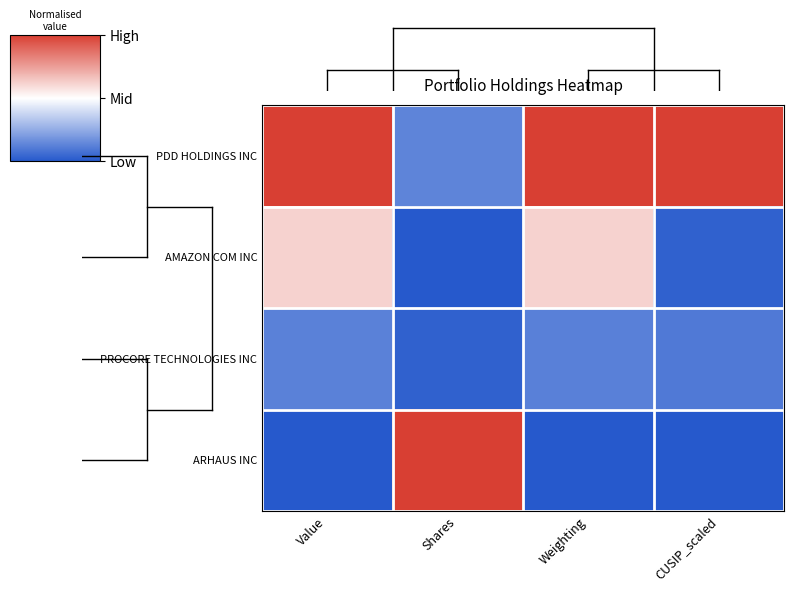

Reading left to right, what are all the values shown in this chart?

PDD HOLDINGS INC: Value=1.0	Shares=0.1	Weighting=1.0	CUSIP_scaled=1.0
AMAZON COM INC: Value=0.6	Shares=0.0	Weighting=0.6	CUSIP_scaled=0.0
PROCORE TECHNOLOGIES INC: Value=0.1	Shares=0.0	Weighting=0.1	CUSIP_scaled=0.1
ARHAUS INC: Value=0.0	Shares=1.0	Weighting=0.0	CUSIP_scaled=0.0